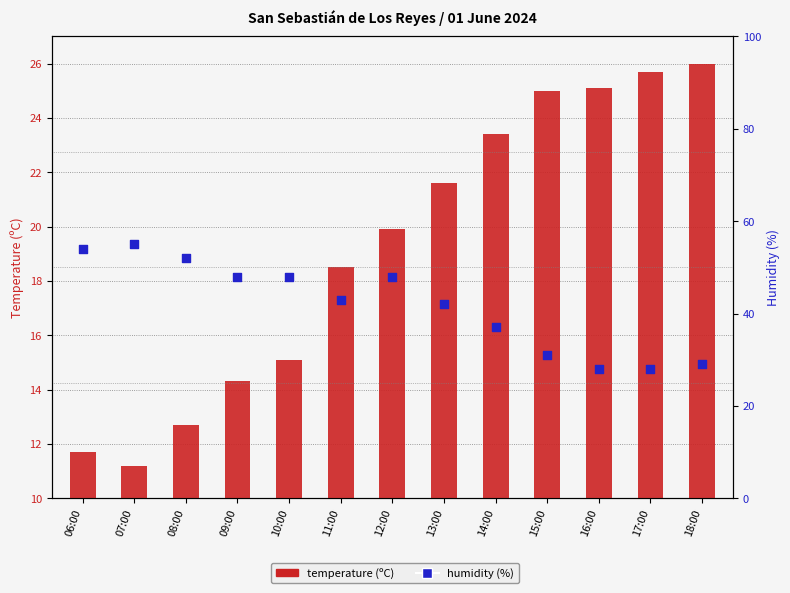

Is the value of humidity (%) at 08:00 greater than the value of temperature (ºC) at 11:00?

Yes